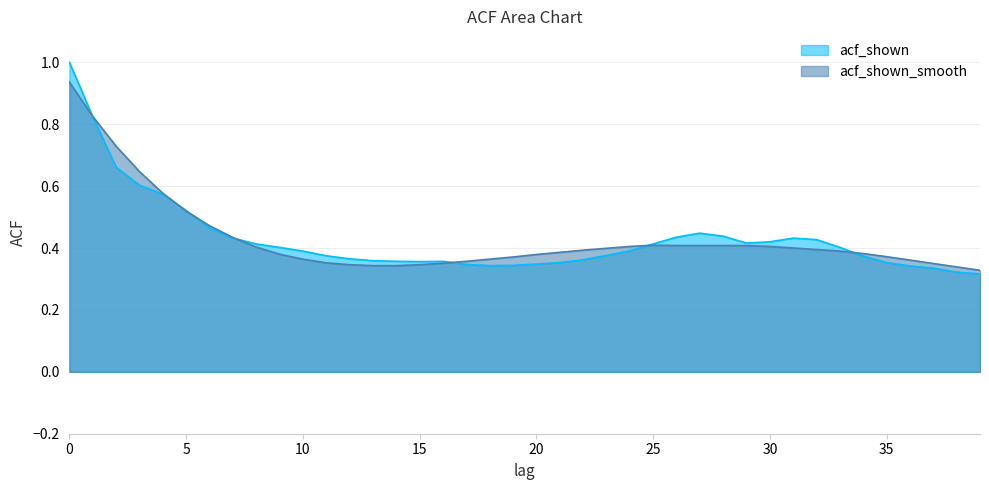

What is the sum of all acf_shown_smooth values?

17.2